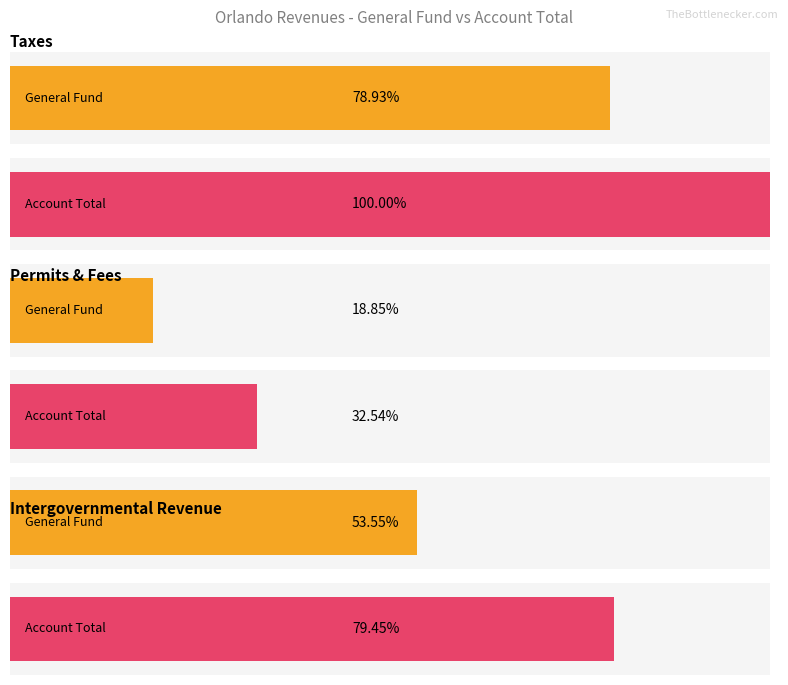

Does the chart contain stacked bars?

No